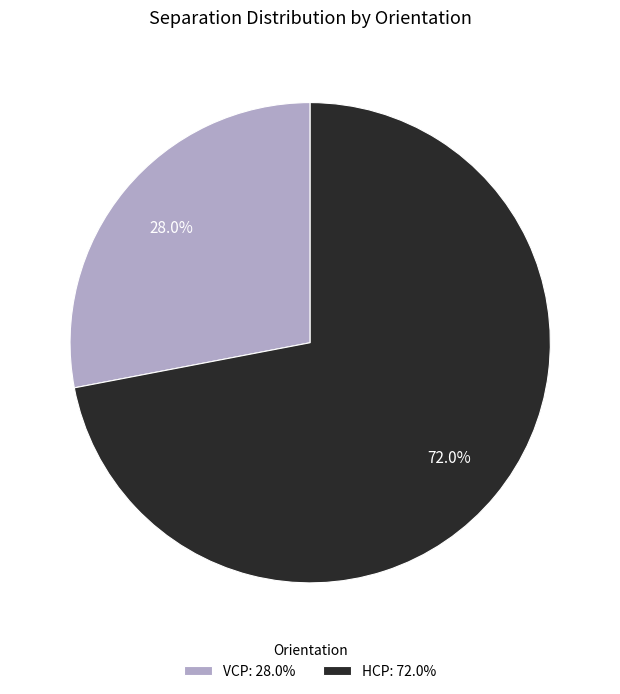

Is the sum of HCP: 72.0% and VCP: 28.0% greater than half?

Yes